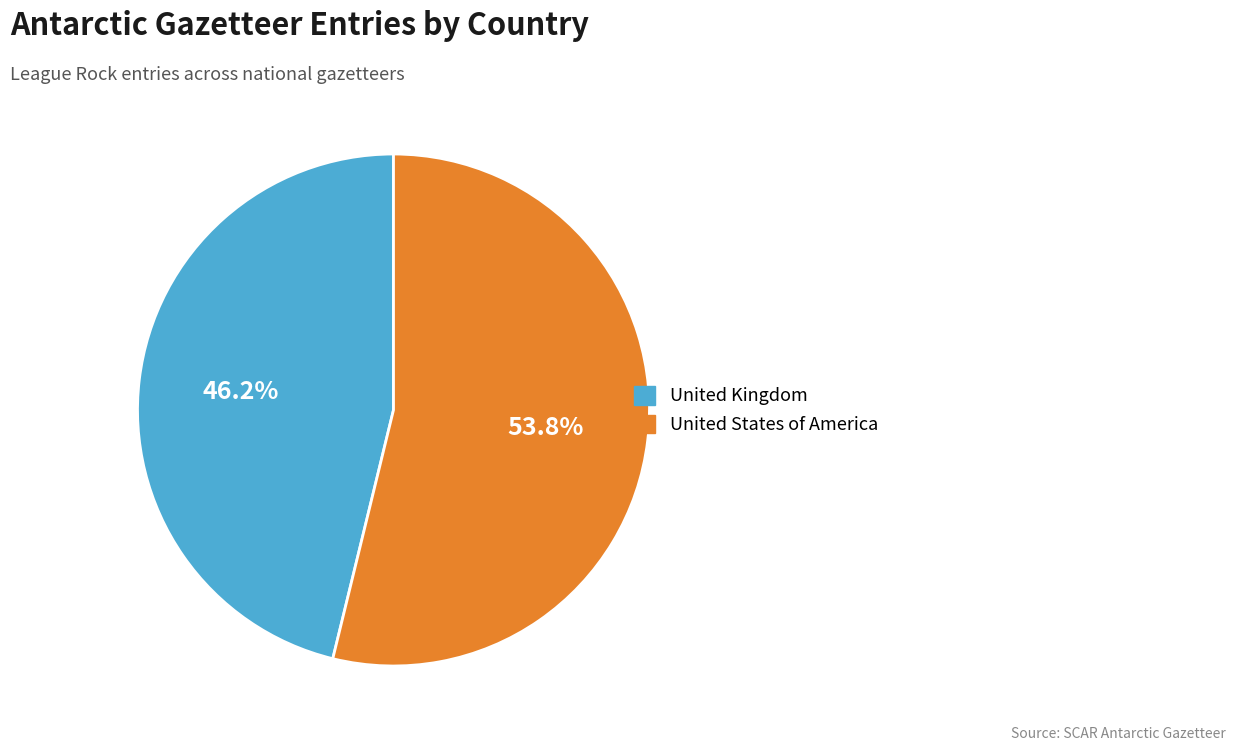

Which has a higher value, United States of America or United Kingdom?

United States of America